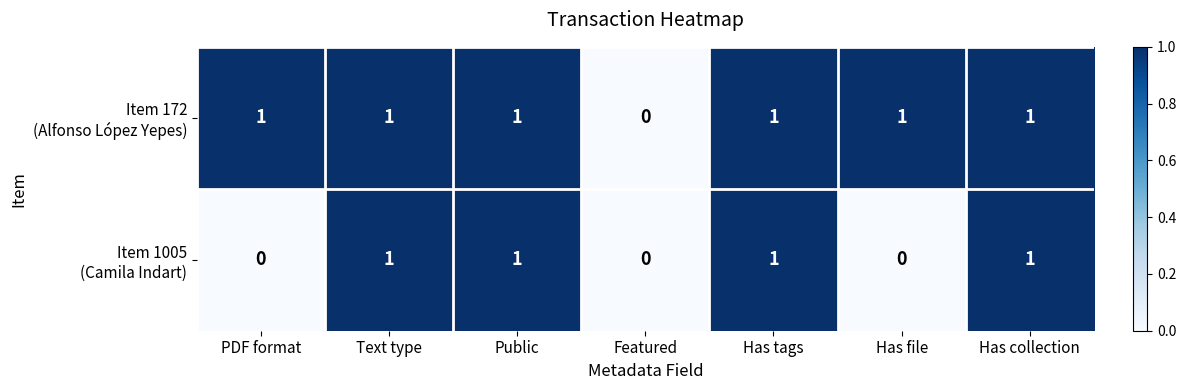

How many series are shown in this chart?

2